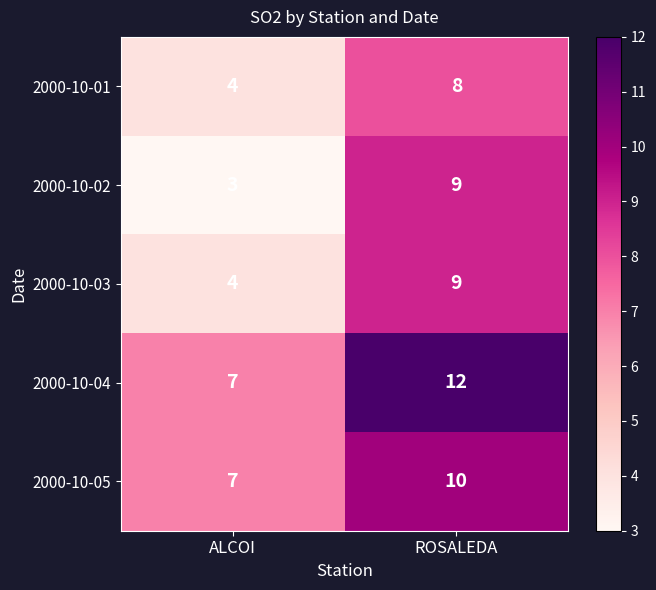

What is the maximum value shown in the chart?

12